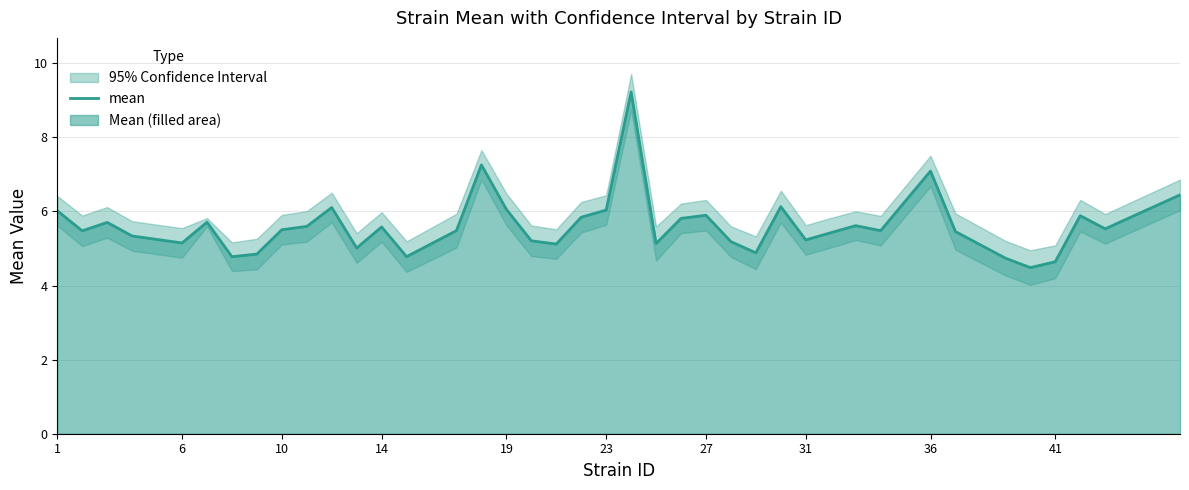

What is the sum of all values?

224.9